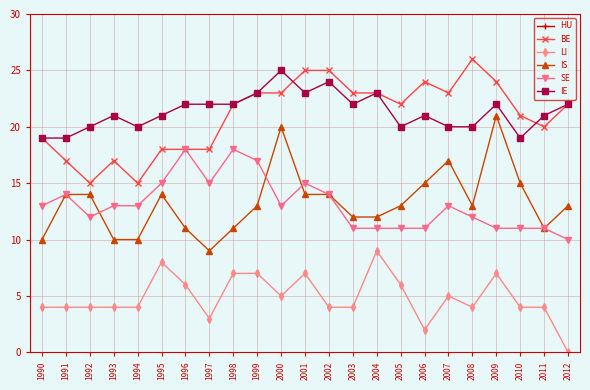

At which category does HU reach its first local valley?

1994